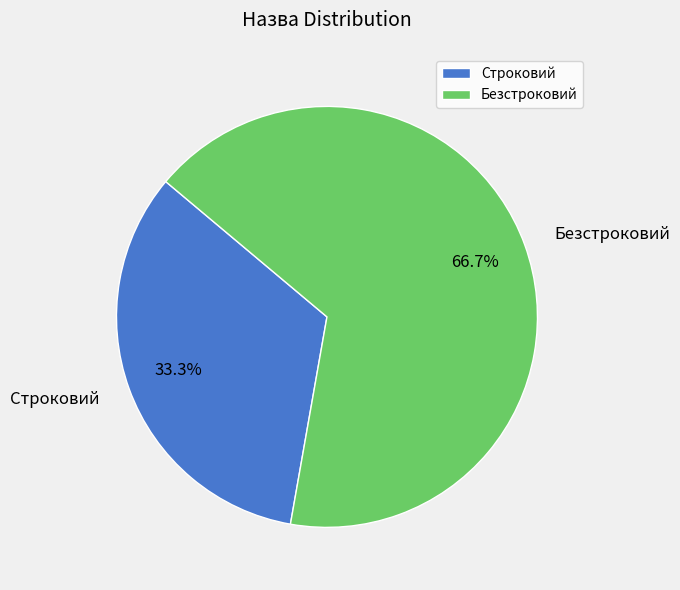

Is it true that Строковий is 33% of the pie?

True